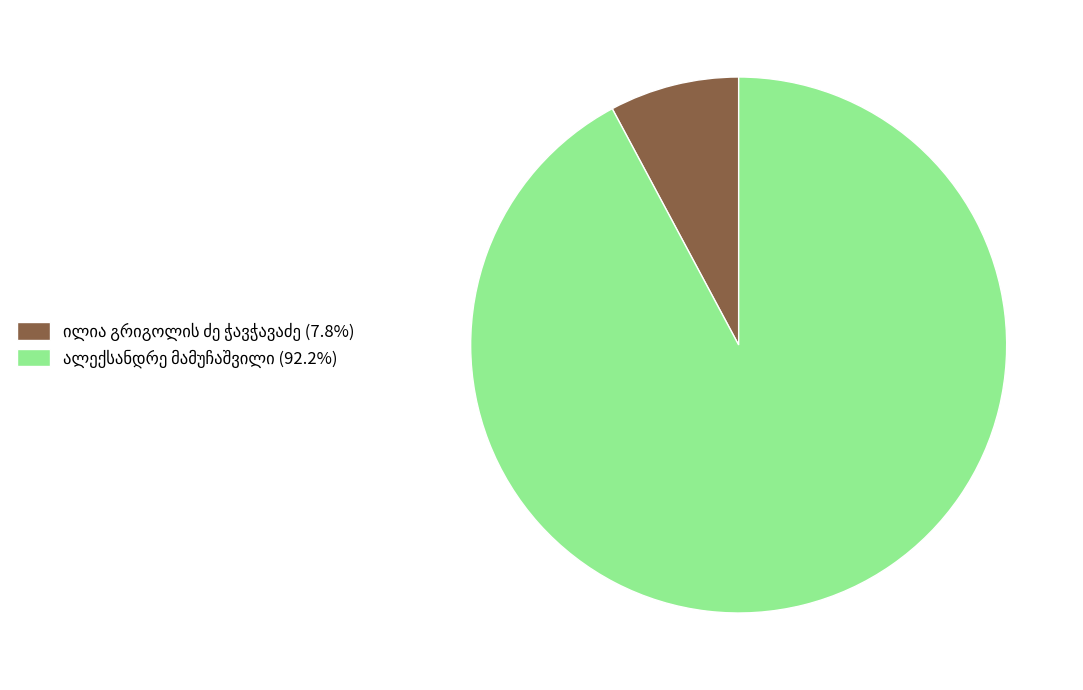

Is there a majority slice in this chart?

Yes